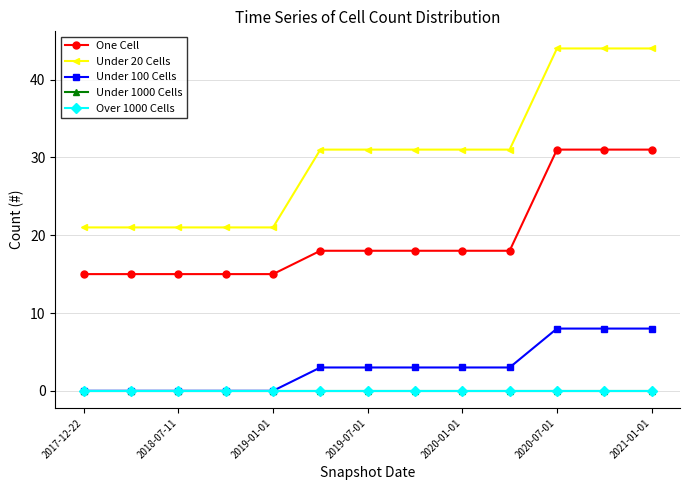

True or false: Over 1000 Cells has more than 1 interior local peaks.

False